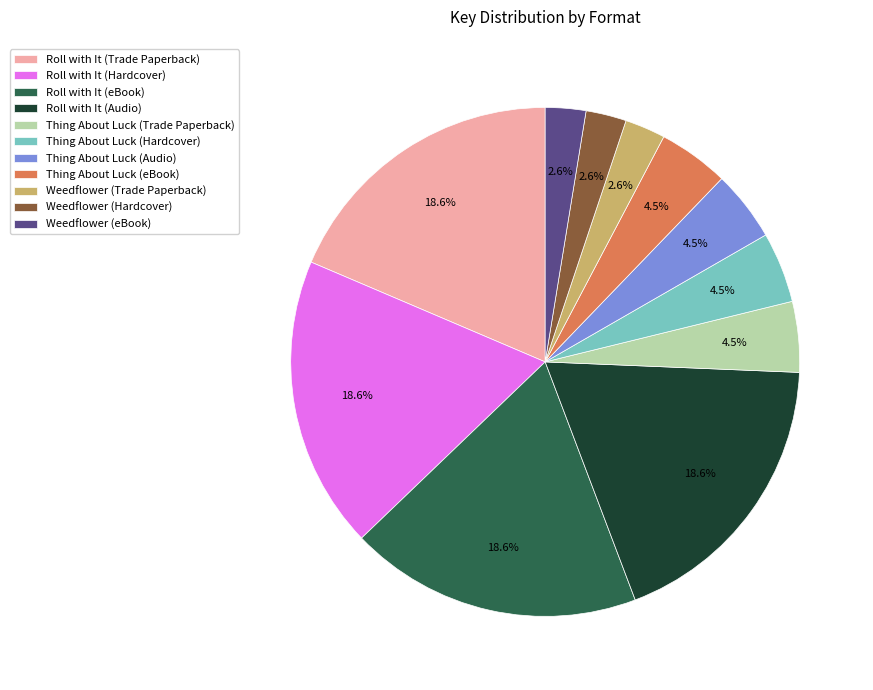

What percentage is the Weedflower (eBook) slice, to the nearest percent?

3%